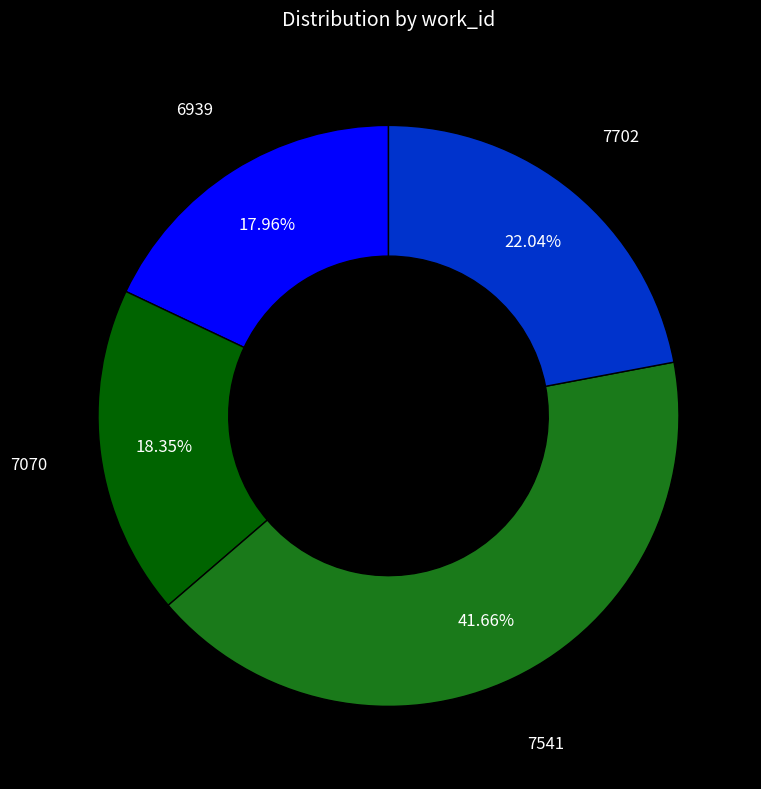

What is the ratio of the value at 7541 to the value at 7070?

2.3